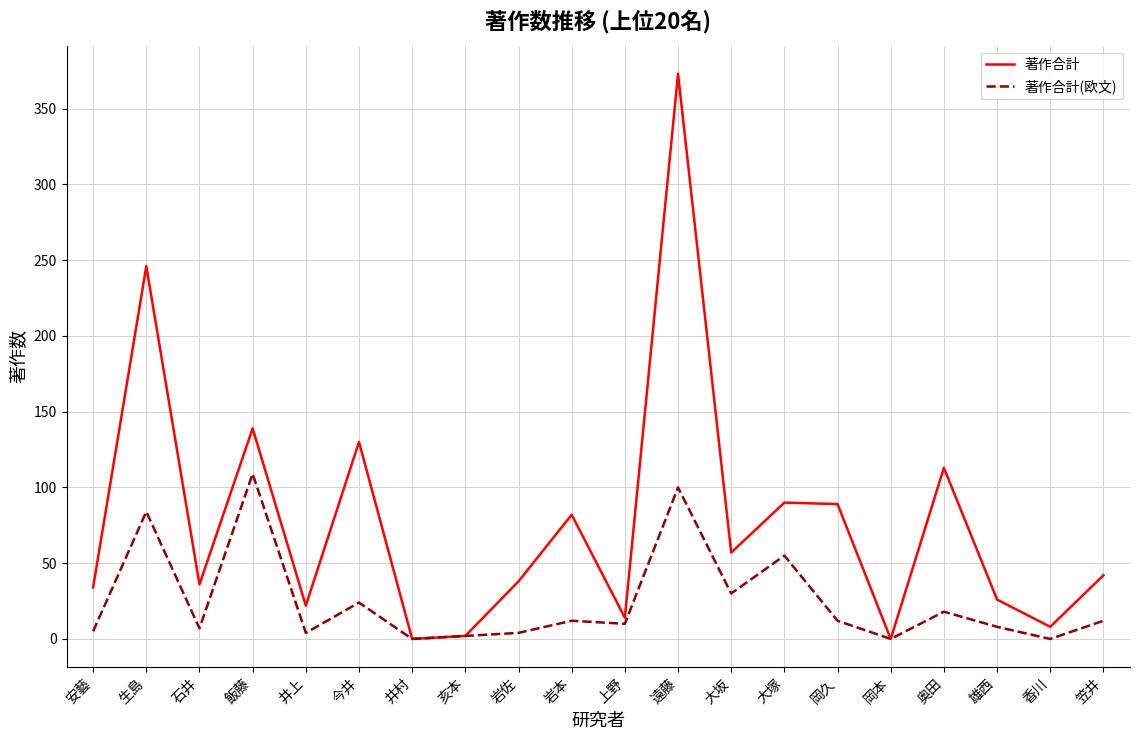

At which category is the sum across all series the highest?

遠藤